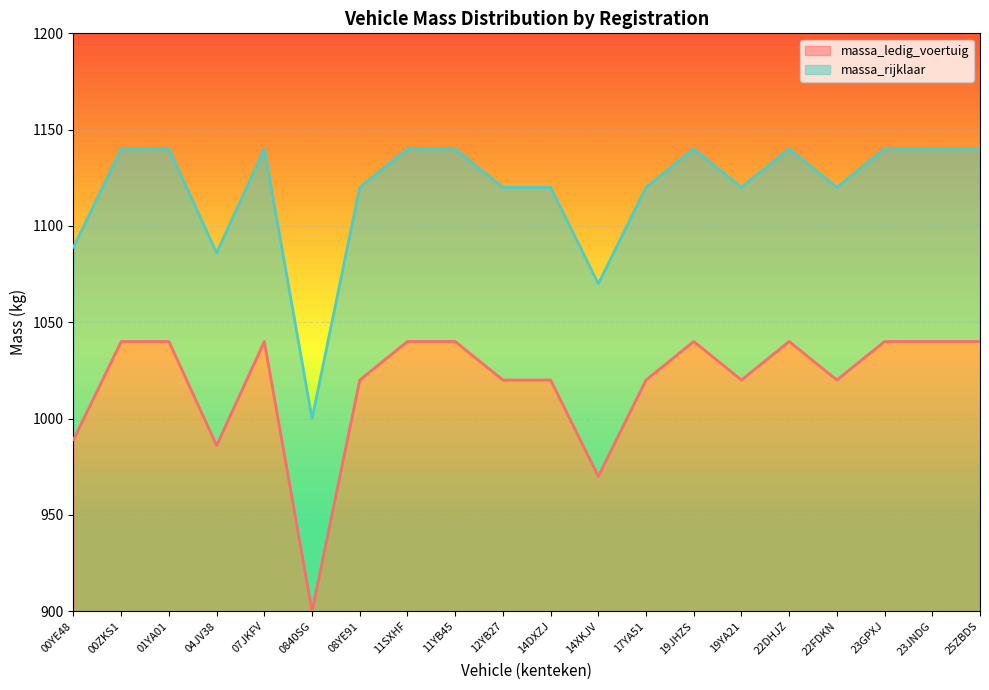

Does the chart display data point markers on the line(s)?

No